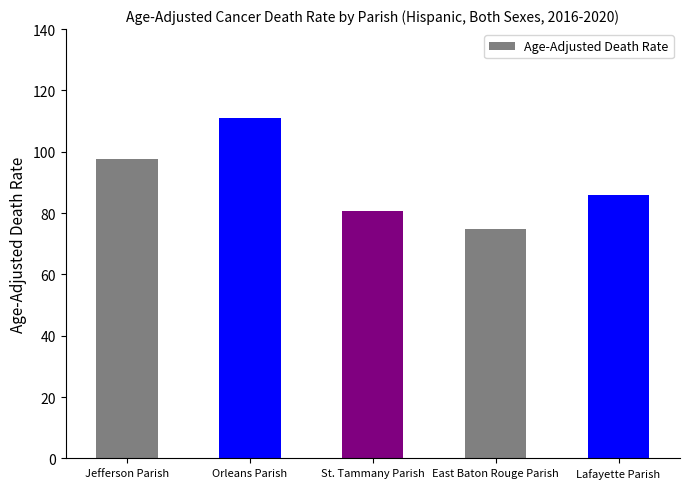

How many series are shown in this chart?

1